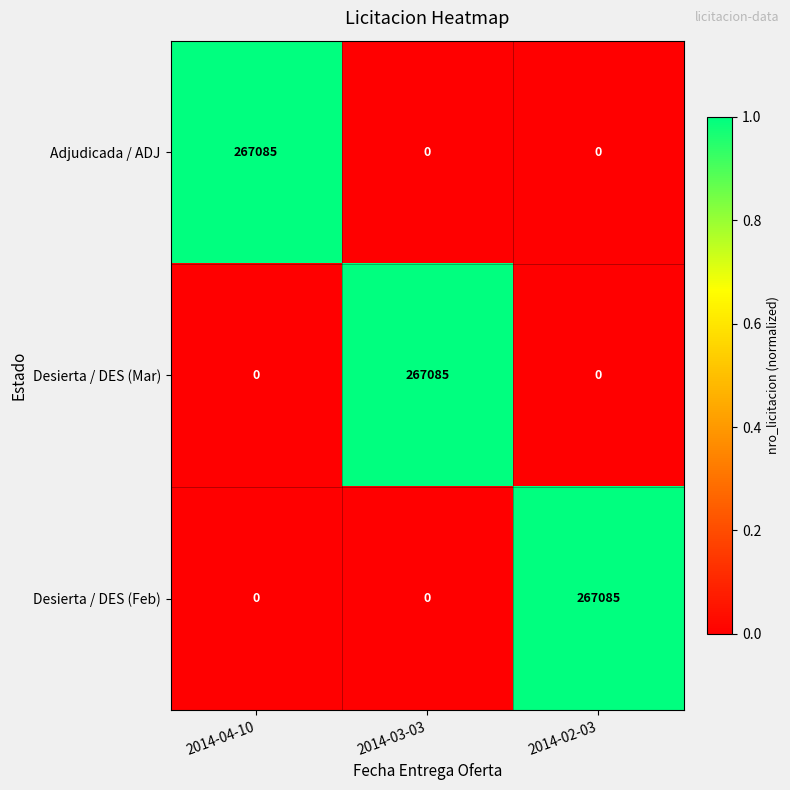

Count the Desierta / DES (Feb) values in the range 0 to 267085.

3